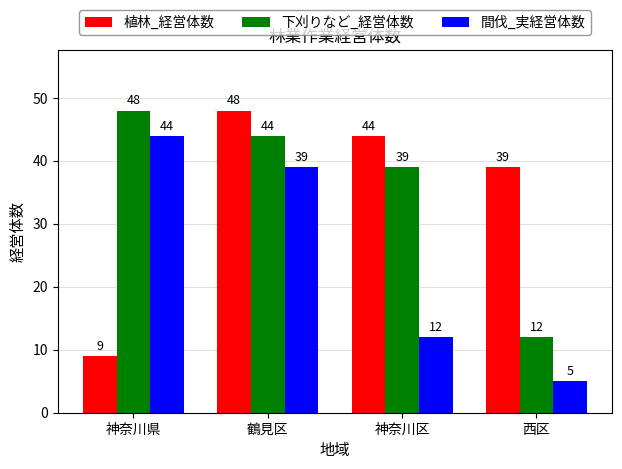

Is the value of 下刈りなど_経営体数 at 鶴見区 greater than the value of 間伐_実経営体数 at 神奈川区?

Yes